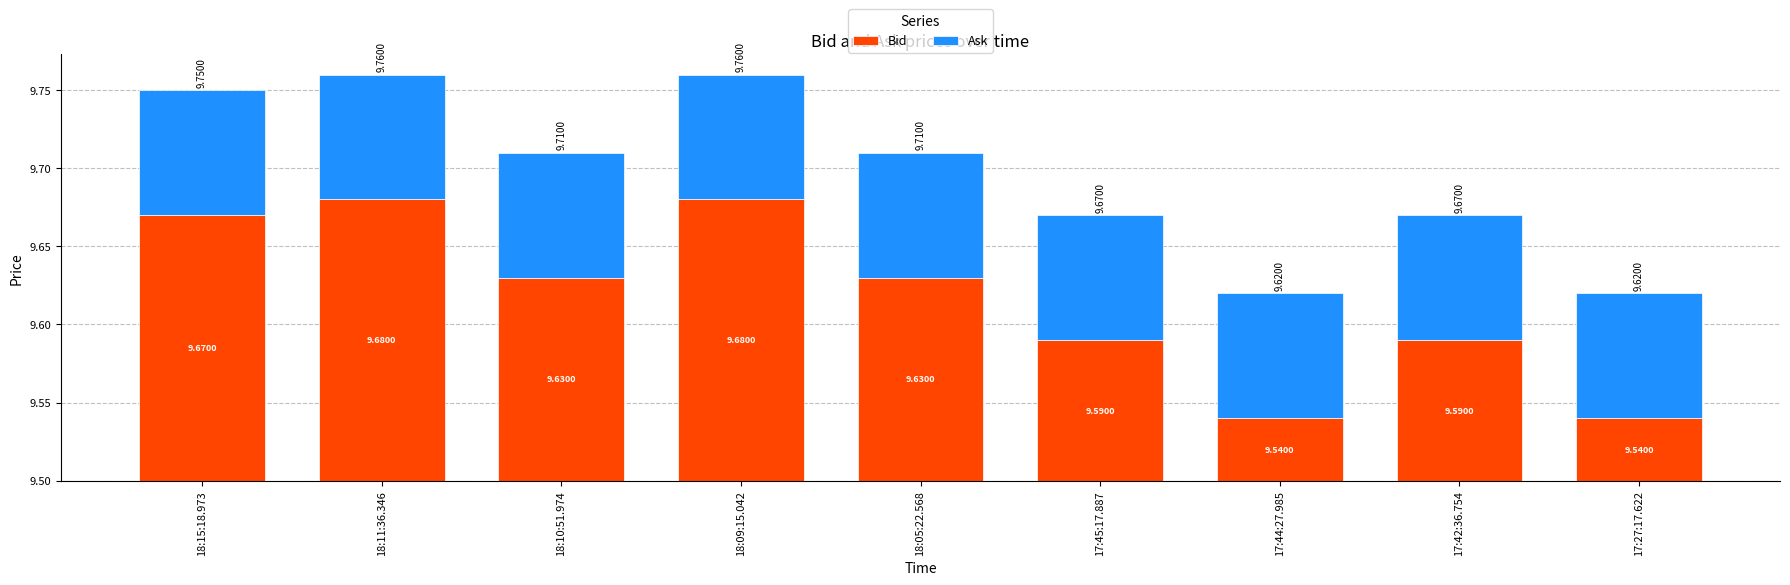

Are the bars horizontal?

No